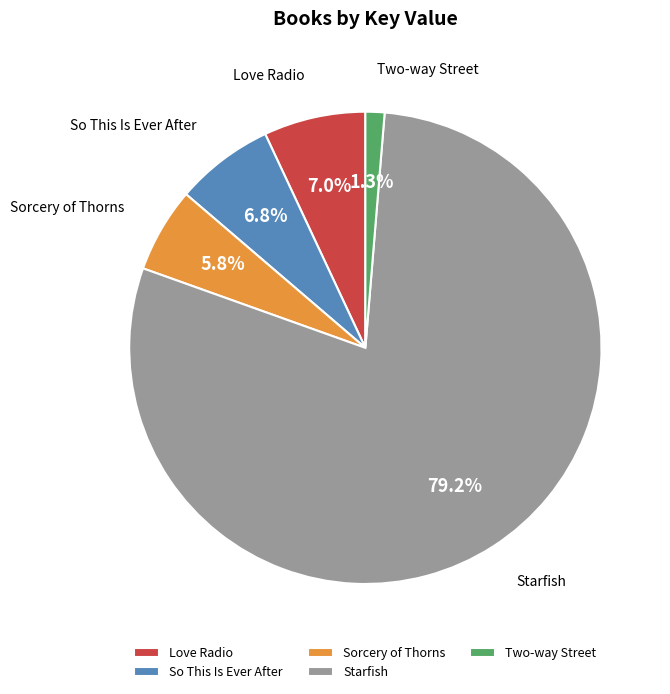

Is it true that Two-way Street is 11% of the pie?

False